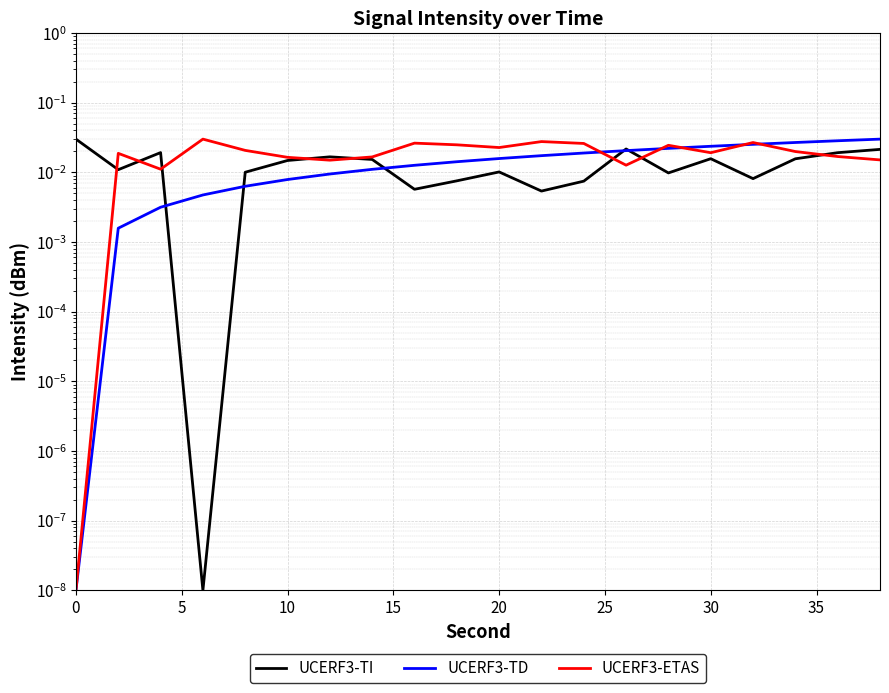

True or false: UCERF3-TI has a value of 0.0 at 15.

False